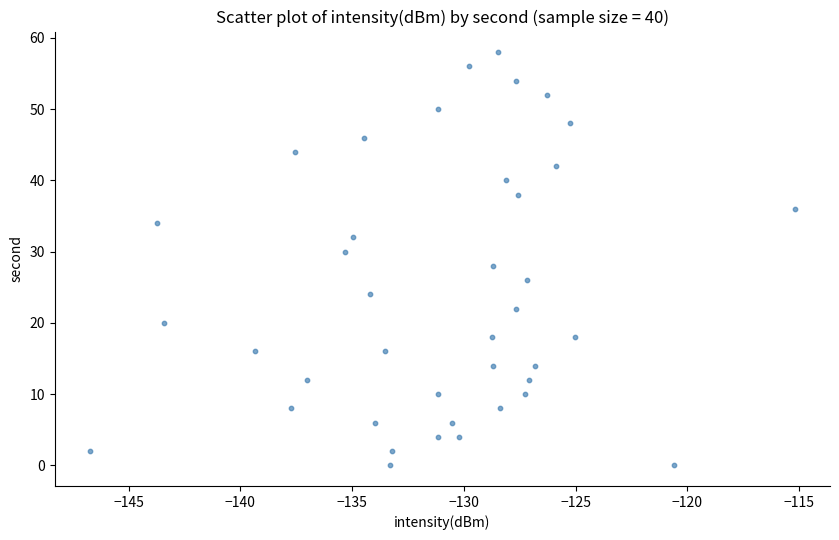

What is the range of Y values (max minus min)?

58